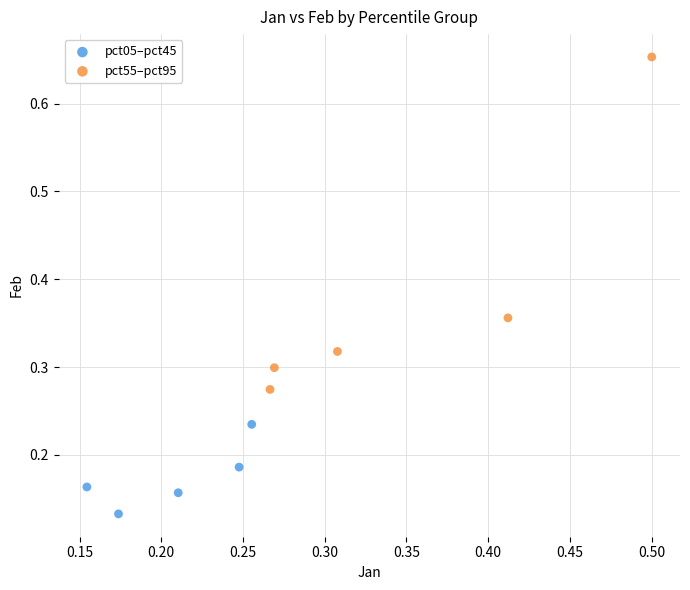

Which series has the widest spread of Y values?

pct55–pct95